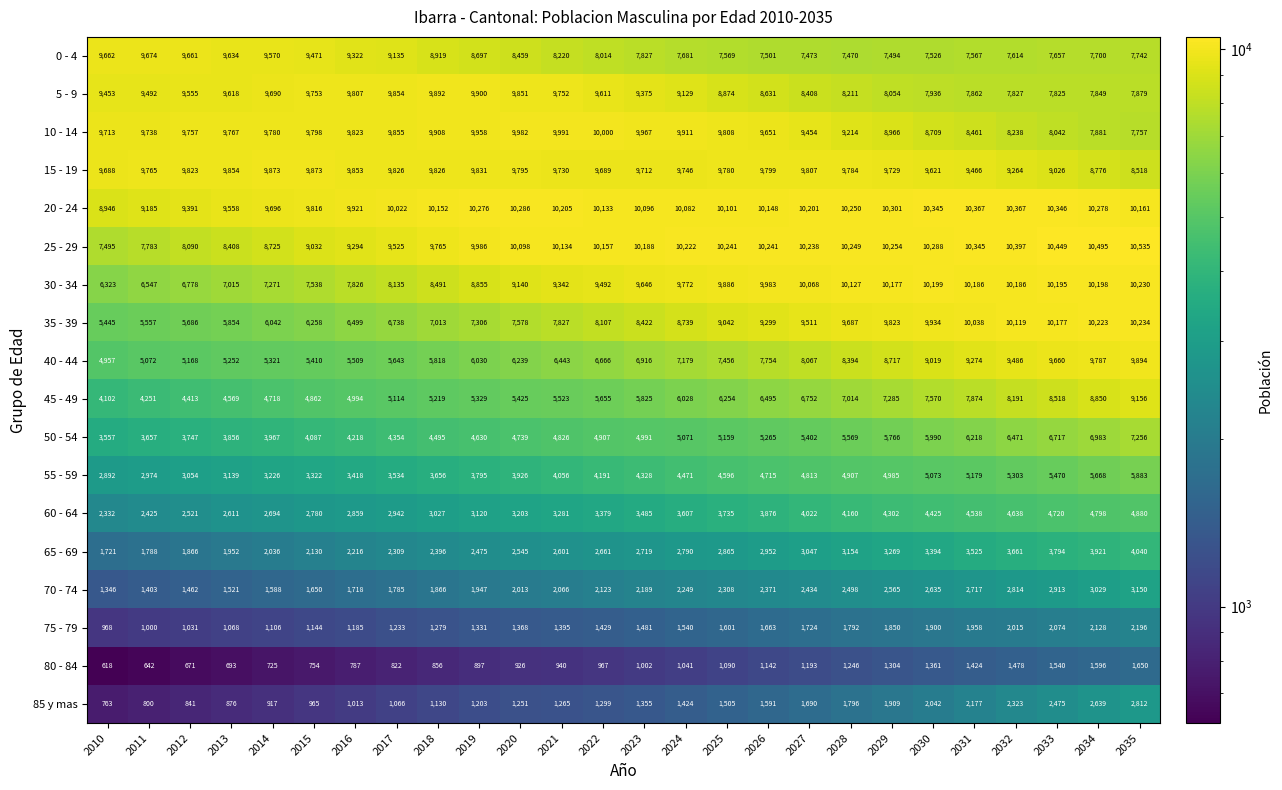

What is the approximate value of 15 - 19 at 2024, to the nearest 50?

9750